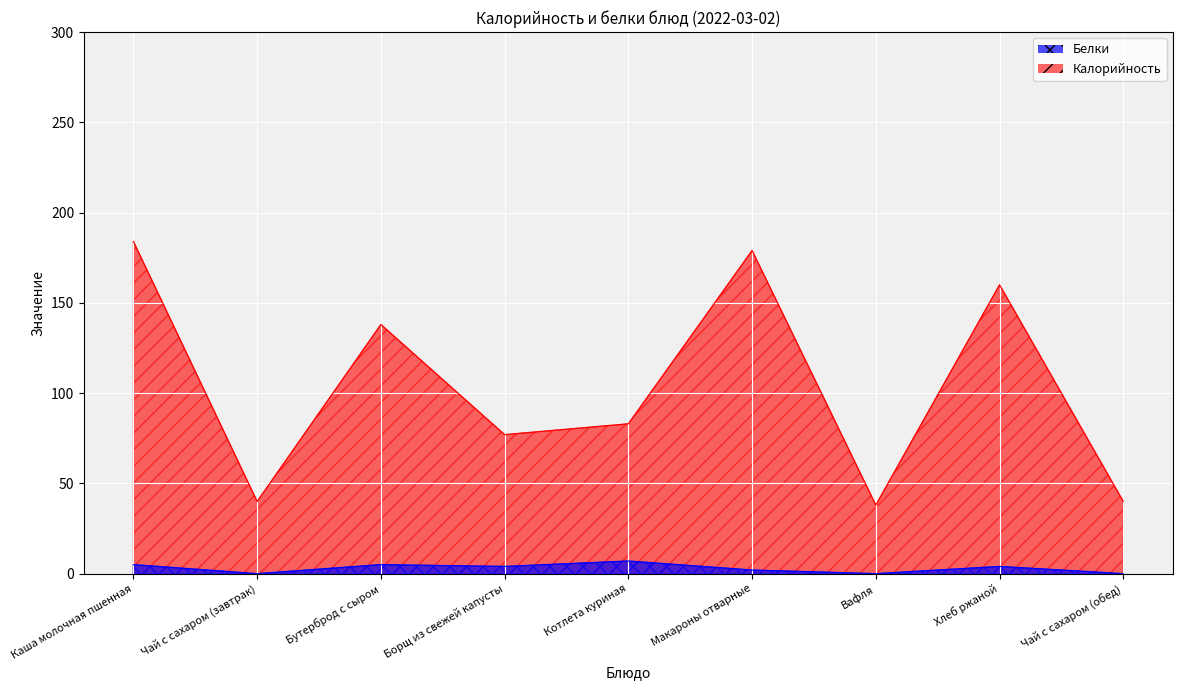

What is the label of the 7th point from the right?

Бутерброд с сыром